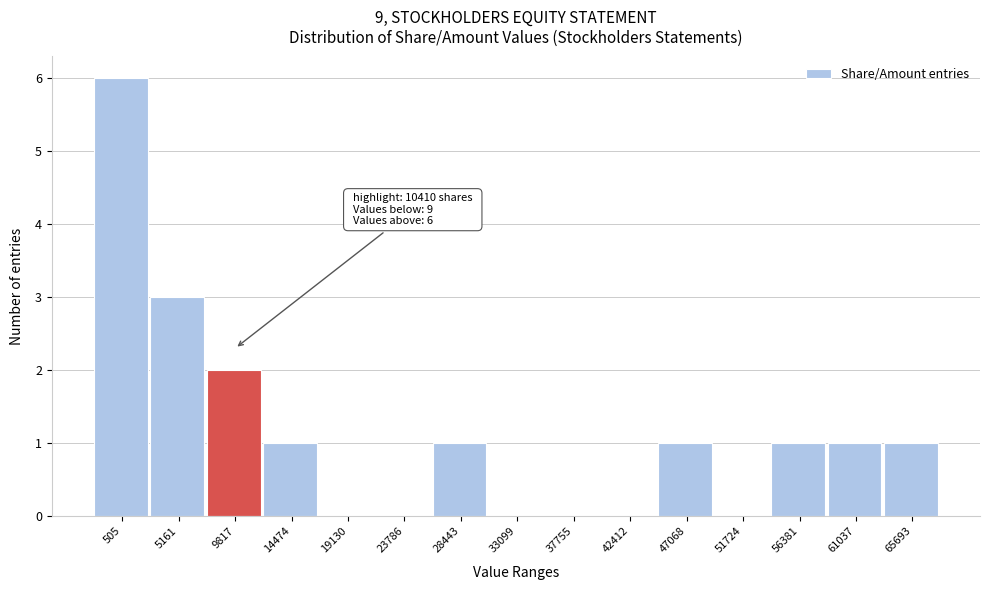

Reading left to right, transcribe all the data shown in this chart.

505=6	5161=3	9817=2	14474=1	19130=0	23786=0	28443=1	33099=0	37755=0	42412=0	47068=1	51724=0	56381=1	61037=1	65693=1